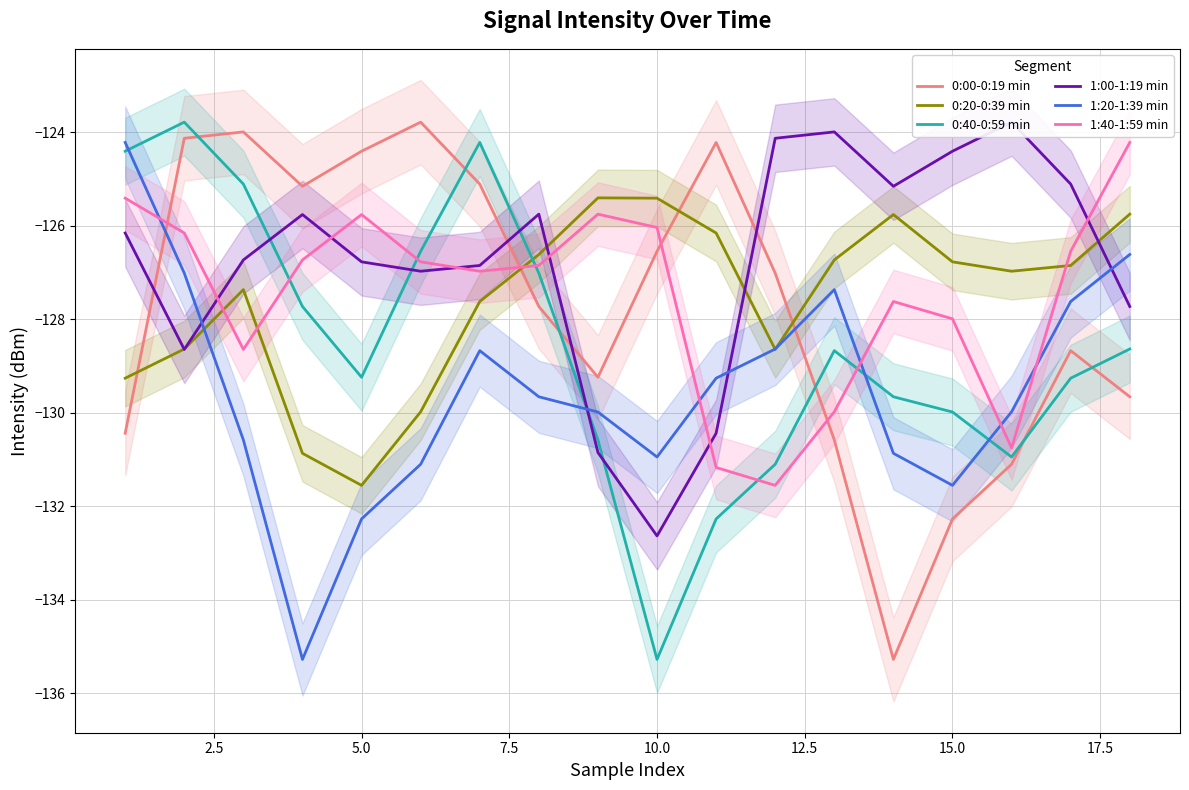

True or false: 0:40-0:59 min has a value of -196.4 at 20.0.

False